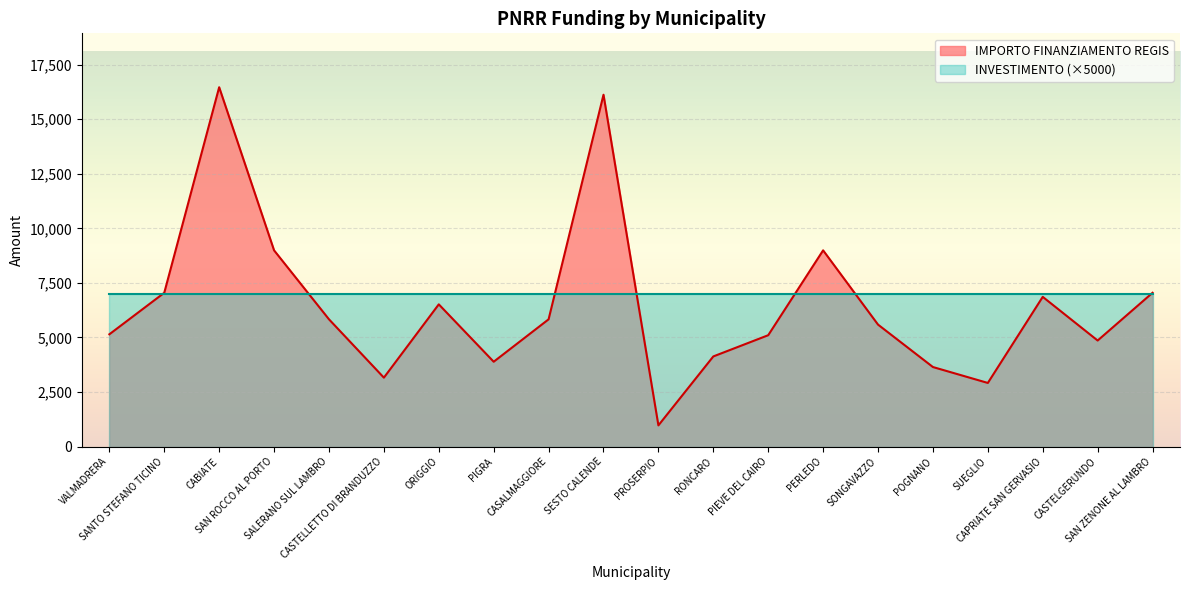

The value at PIEVE DEL CAIRO is 1694. True or false?

False